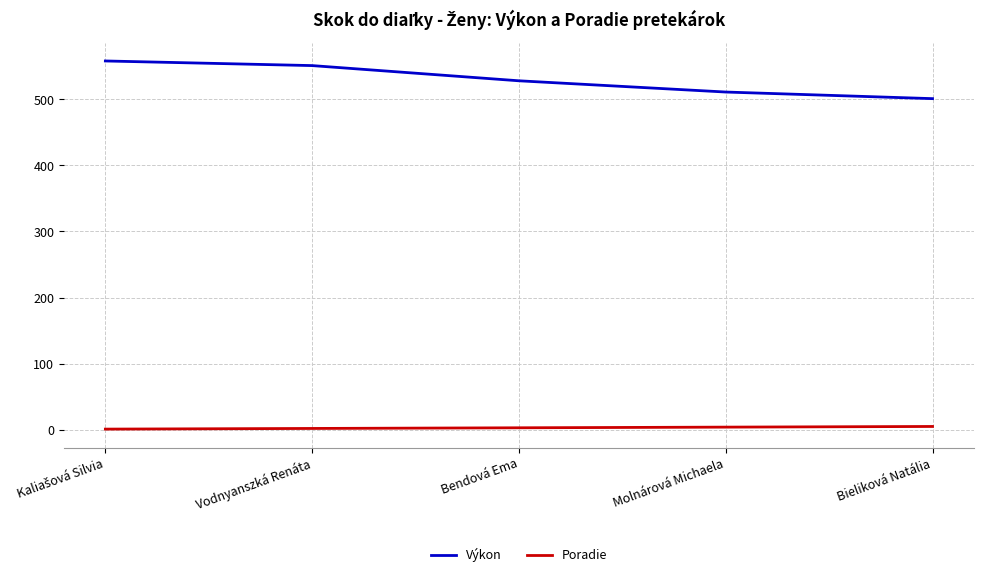

What is the maximum value for Poradie?

5